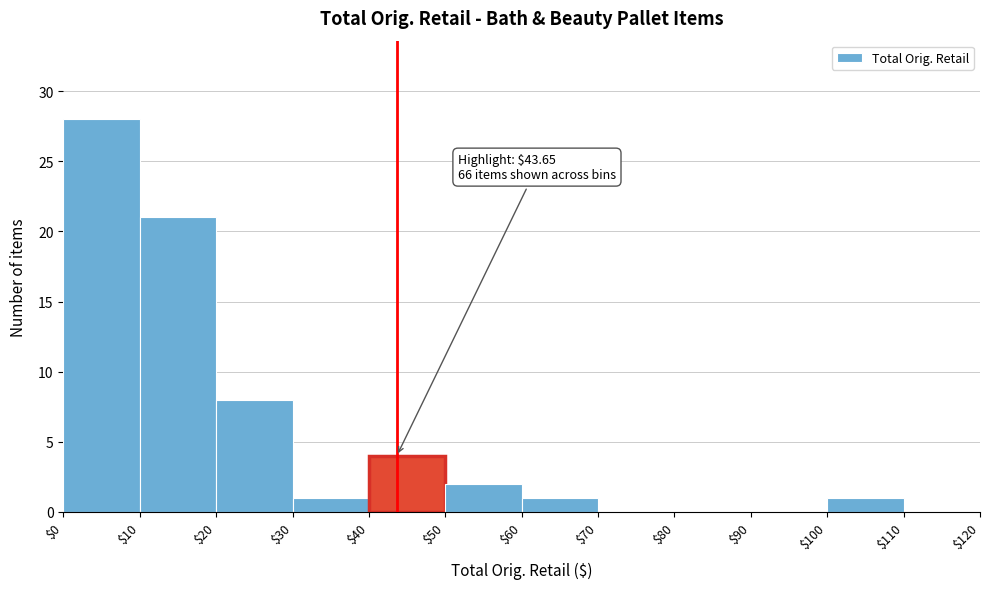

Which range on the x-axis has the tallest bar?

$0 to $10